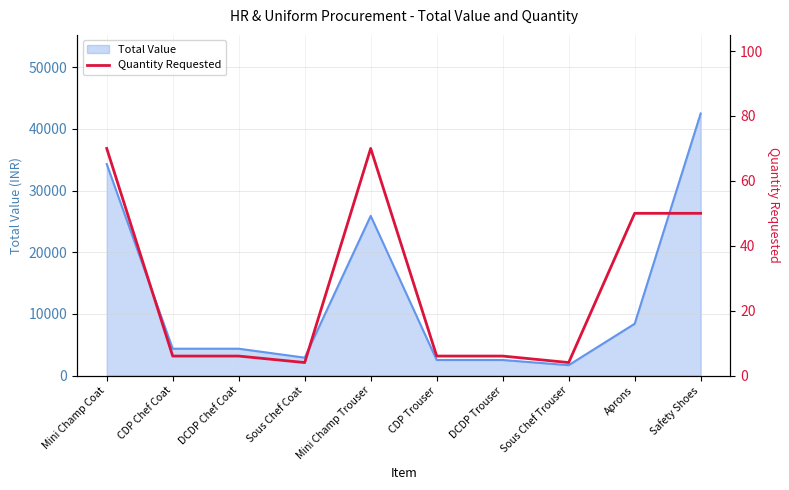

What is the maximum value shown in the chart?

70